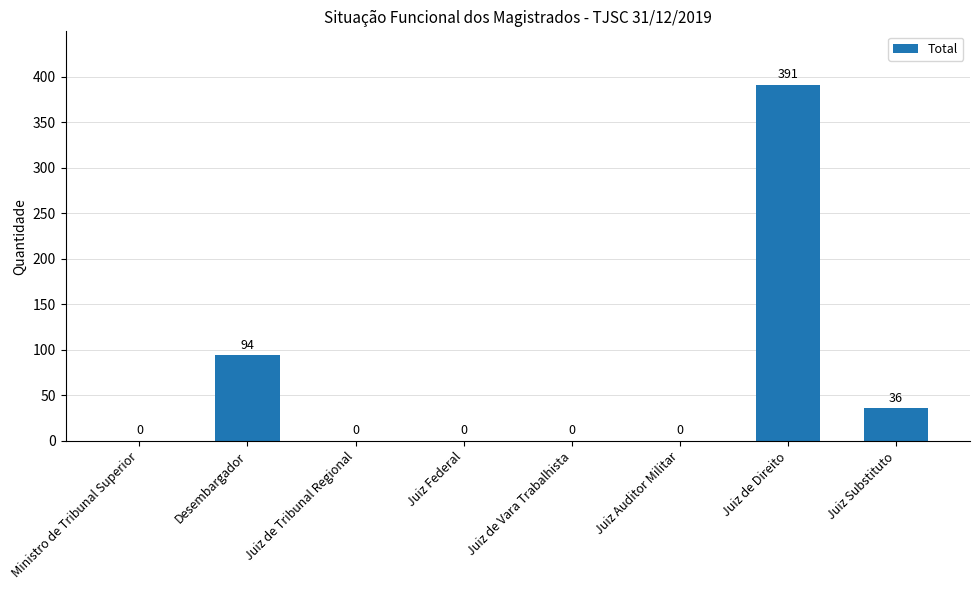

What is the maximum value shown in the chart?

391